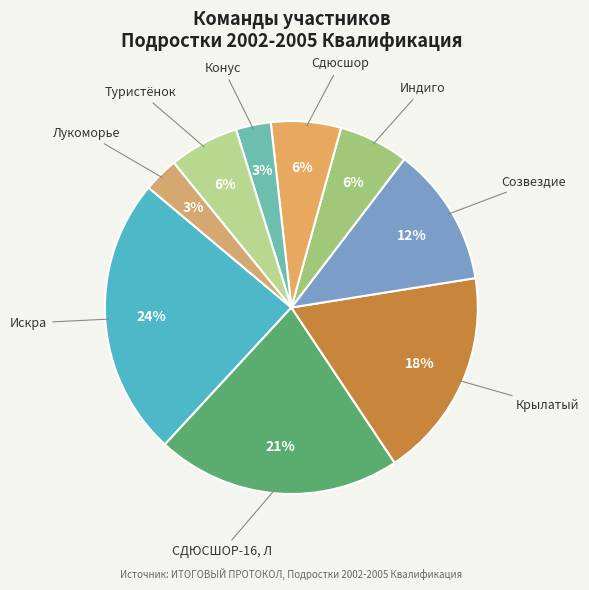

Count the number of slices in the pie.

9